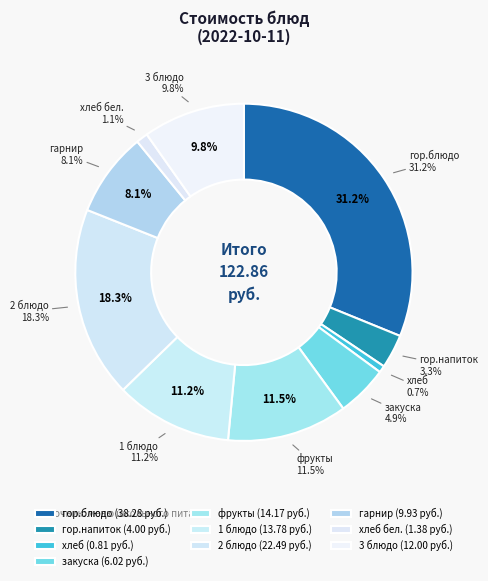

Combined, what portion of the pie is гарнир and гор.напиток?

11.3%